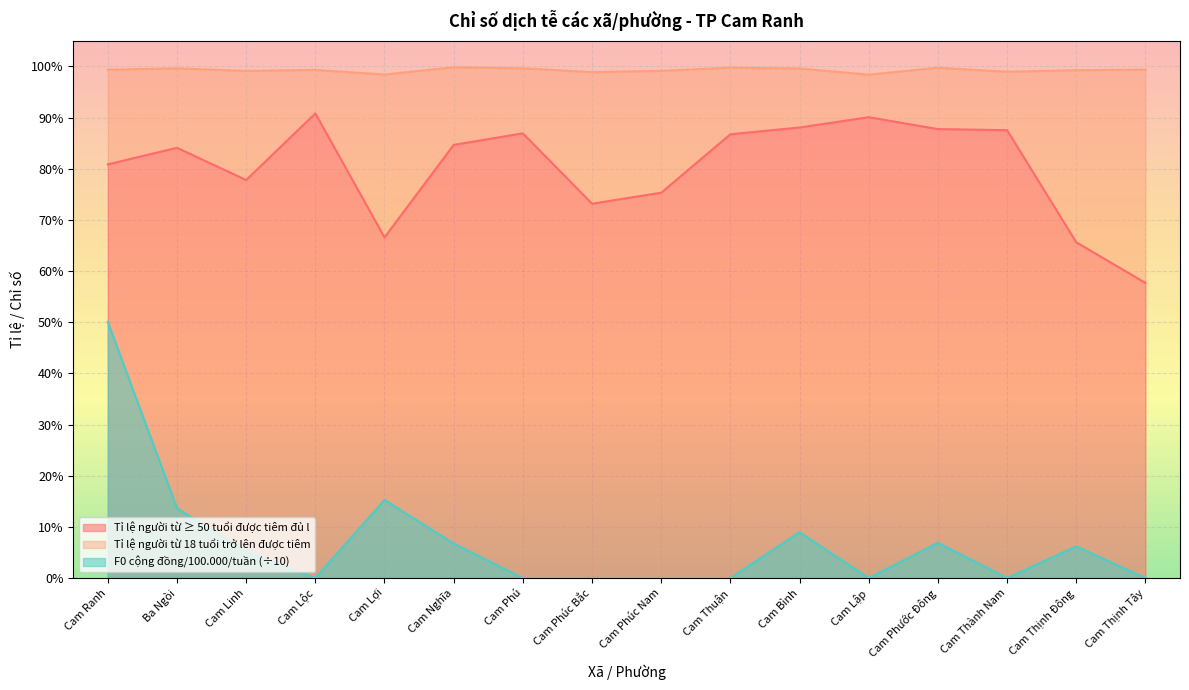

True or false: F0 cộng đồng/100.000/tuần and Tỉ lệ người từ ≥ 50 tuổi được tiêm đủ l intersect in this chart.

False